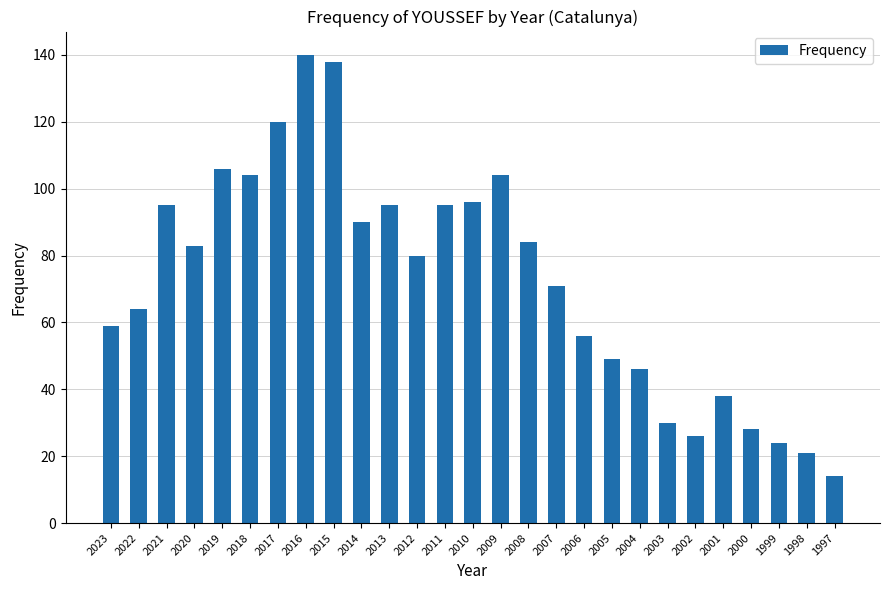

What is the value of the 14th bar from the left?

96